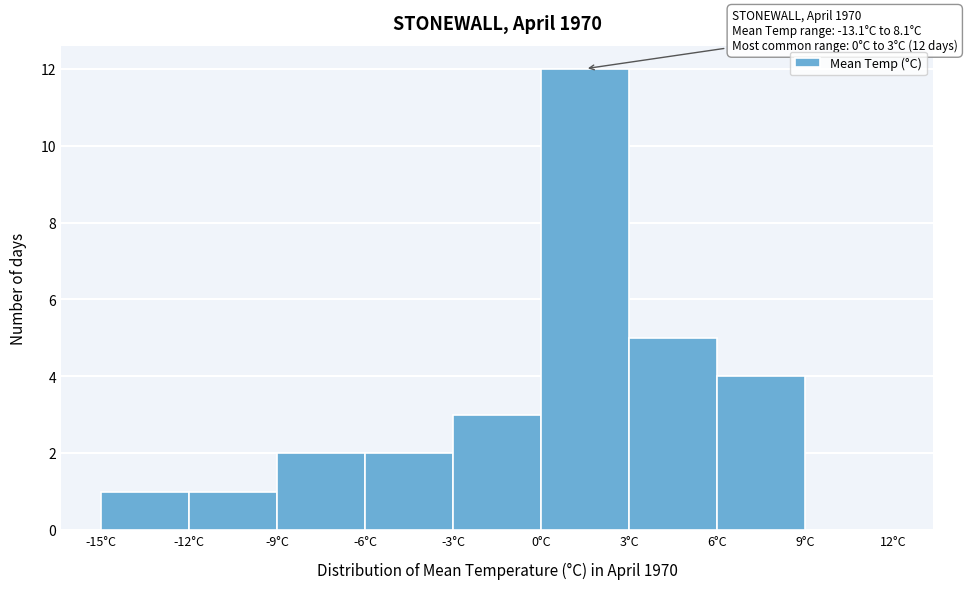

Over which range of the x-axis is the bar tallest?

0 to 3